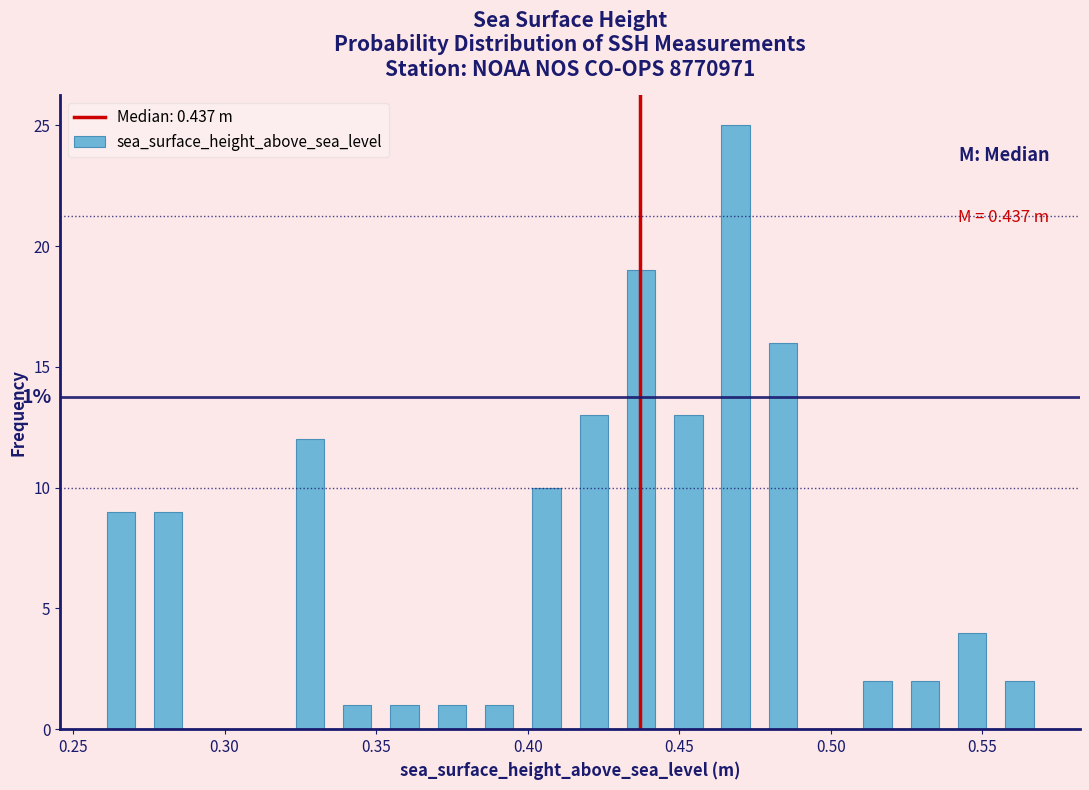

Around what value on the x-axis is the tallest bar? Give the approximate position of its centre, as read against the axis.

0.470